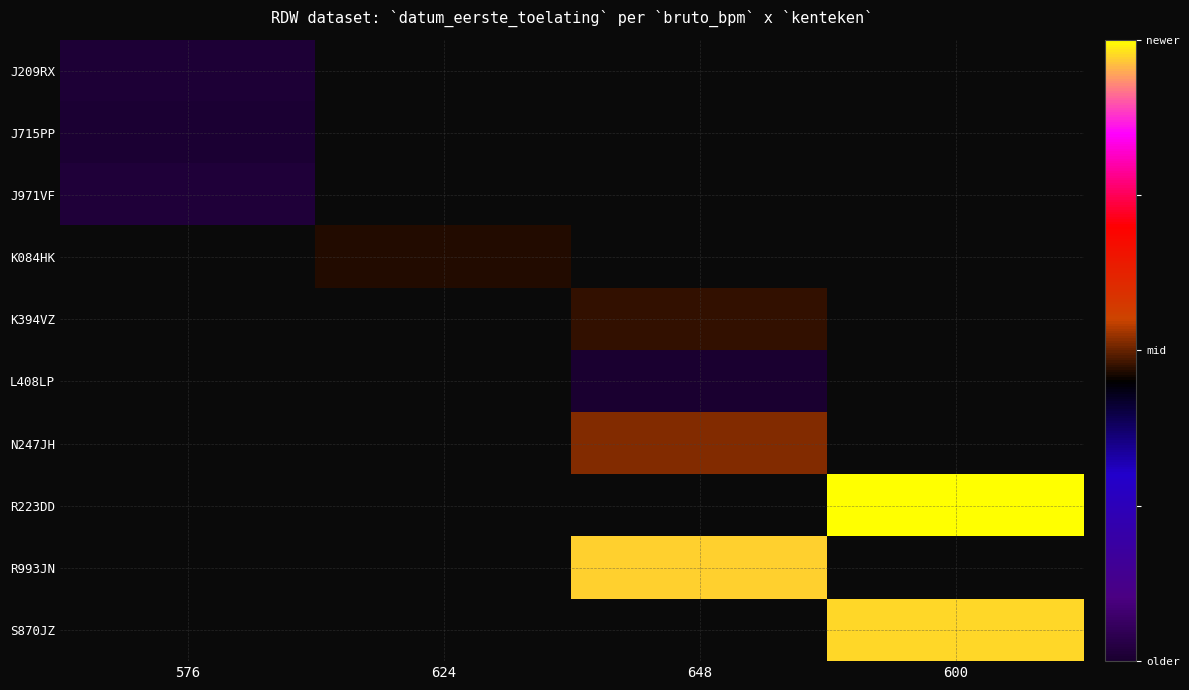

Rank the series at 576 from highest to lowest value.

J971VF, J209RX, K084HK, K394VZ, L408LP, N247JH, R223DD, R993JN, S870JZ, J715PP